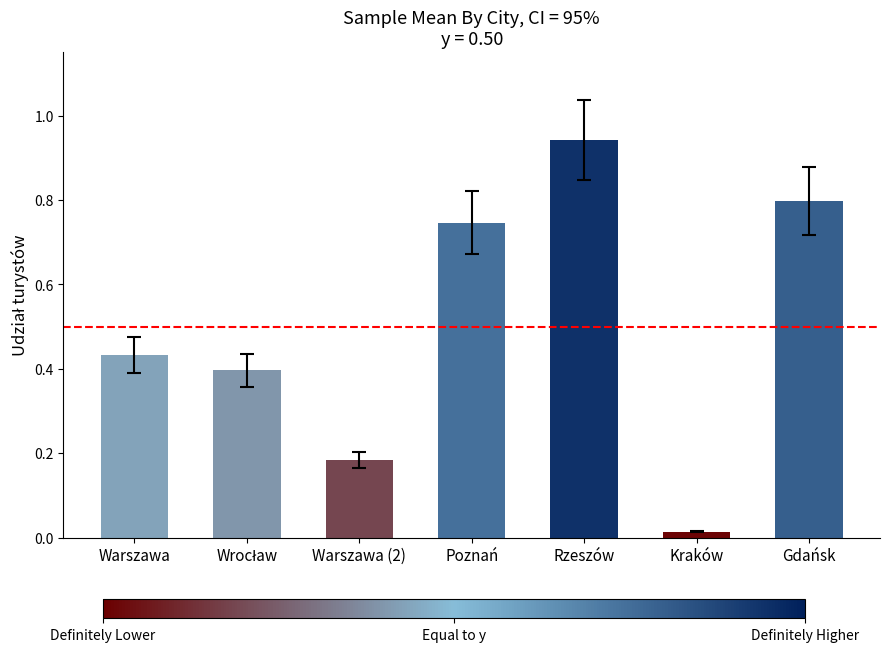

Where is the data nearest to the value 0?

Kraków